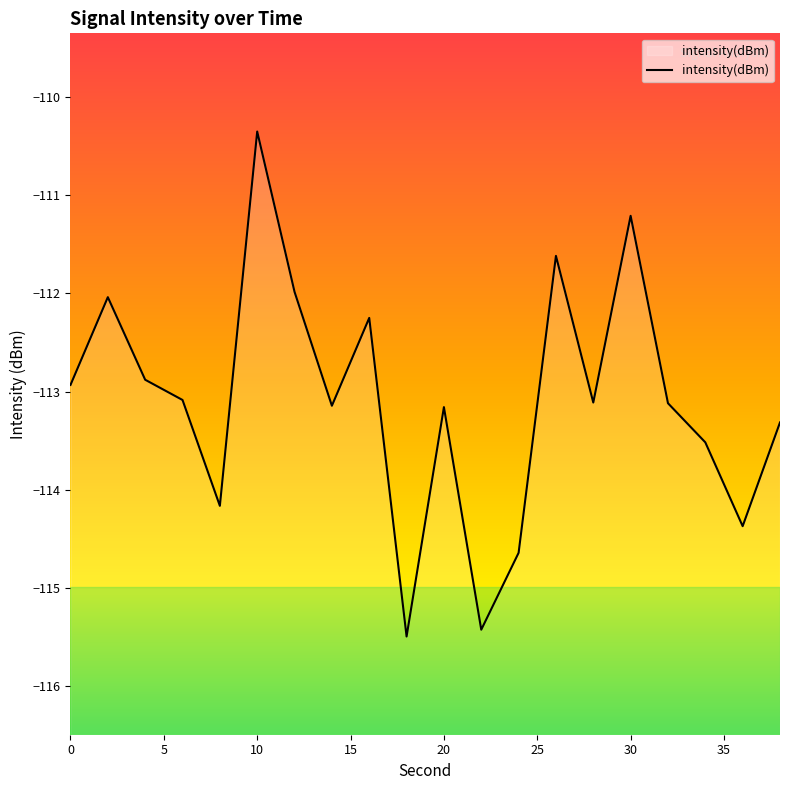

Is it true that the value at 30 is -199.6?

False